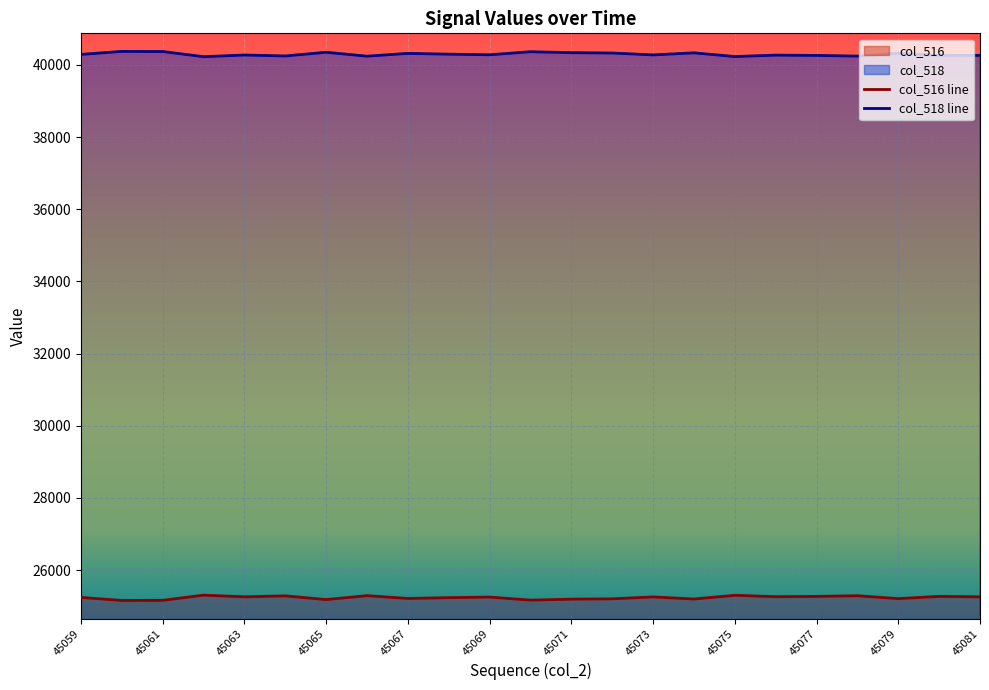

Which series has the largest range (max minus min)?

col_516 line